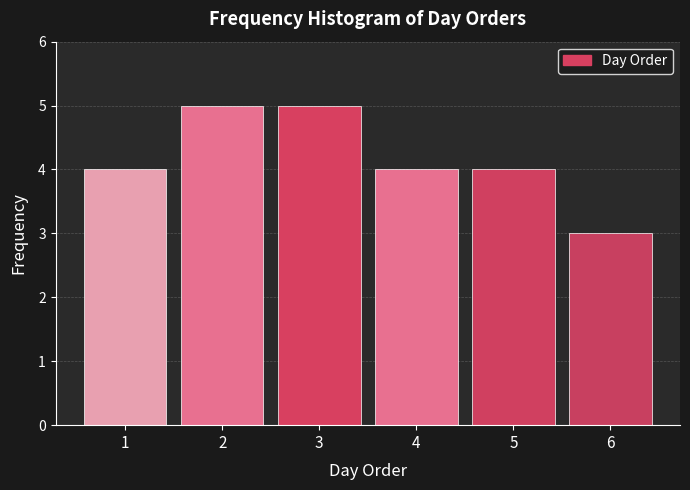

Reading right to left, extract all data points from this chart.

3	4	4	5	5	4